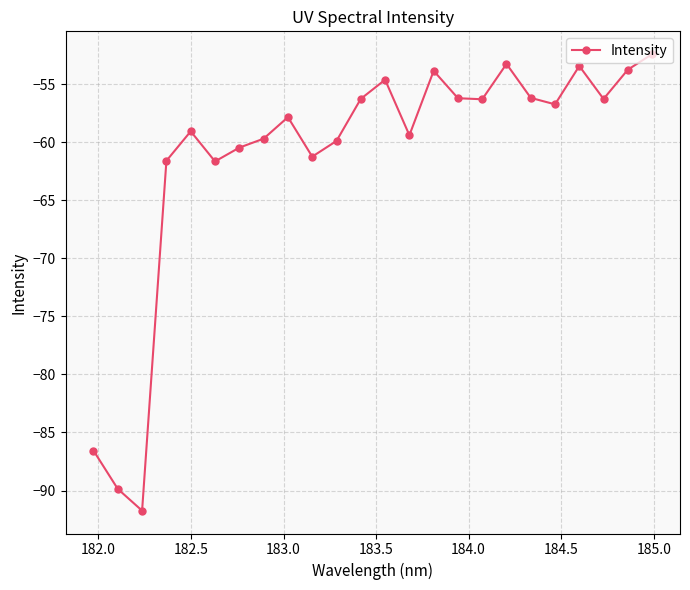

What is the value of the 21st point from the left?

-53.5